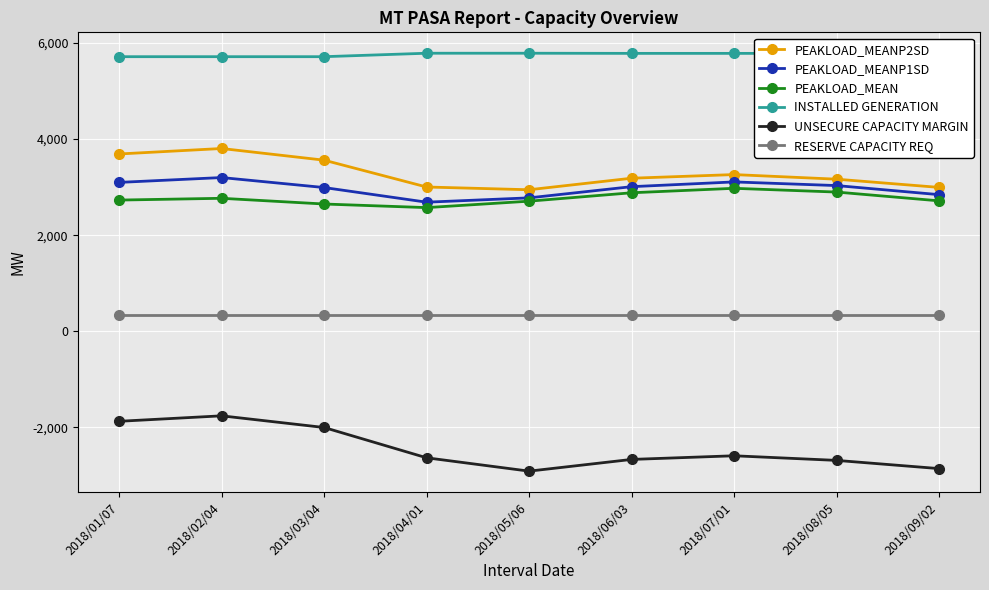

What is the label of the 2nd point from the left?

2018/02/04